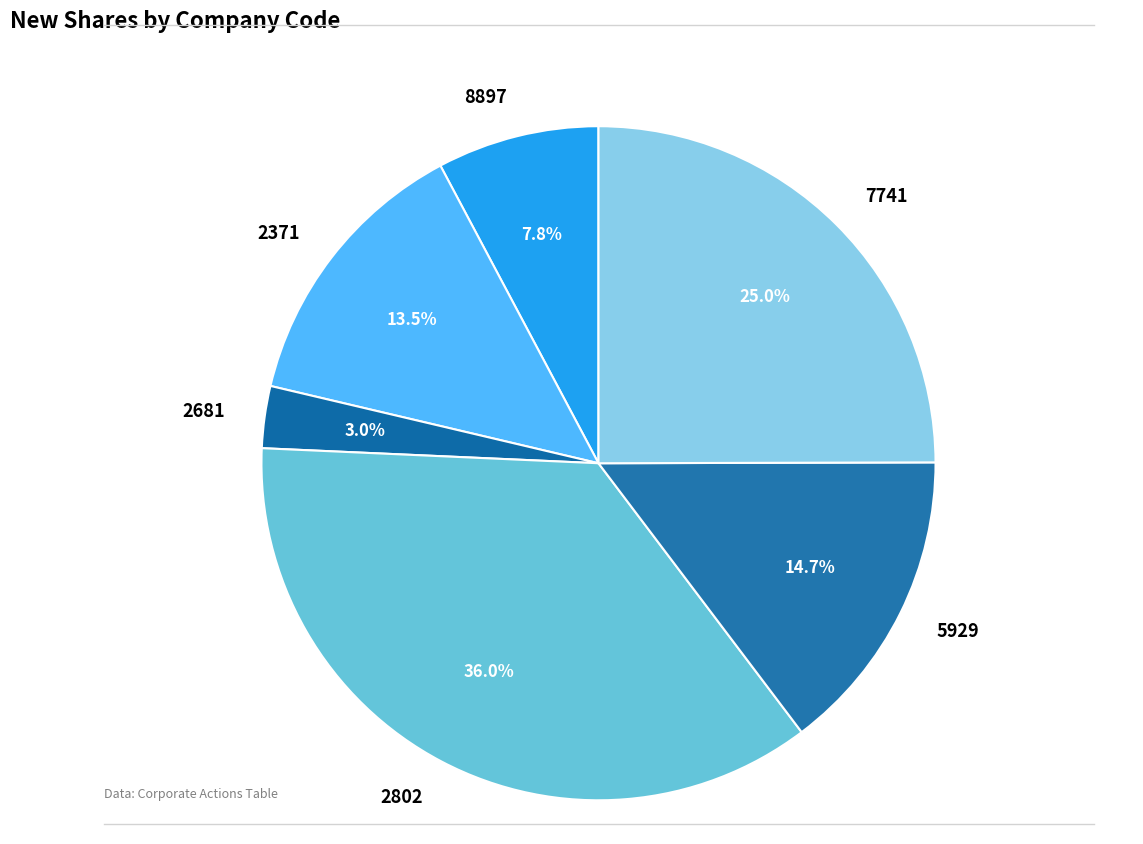

Between 7741 and 5929, which is larger?

7741